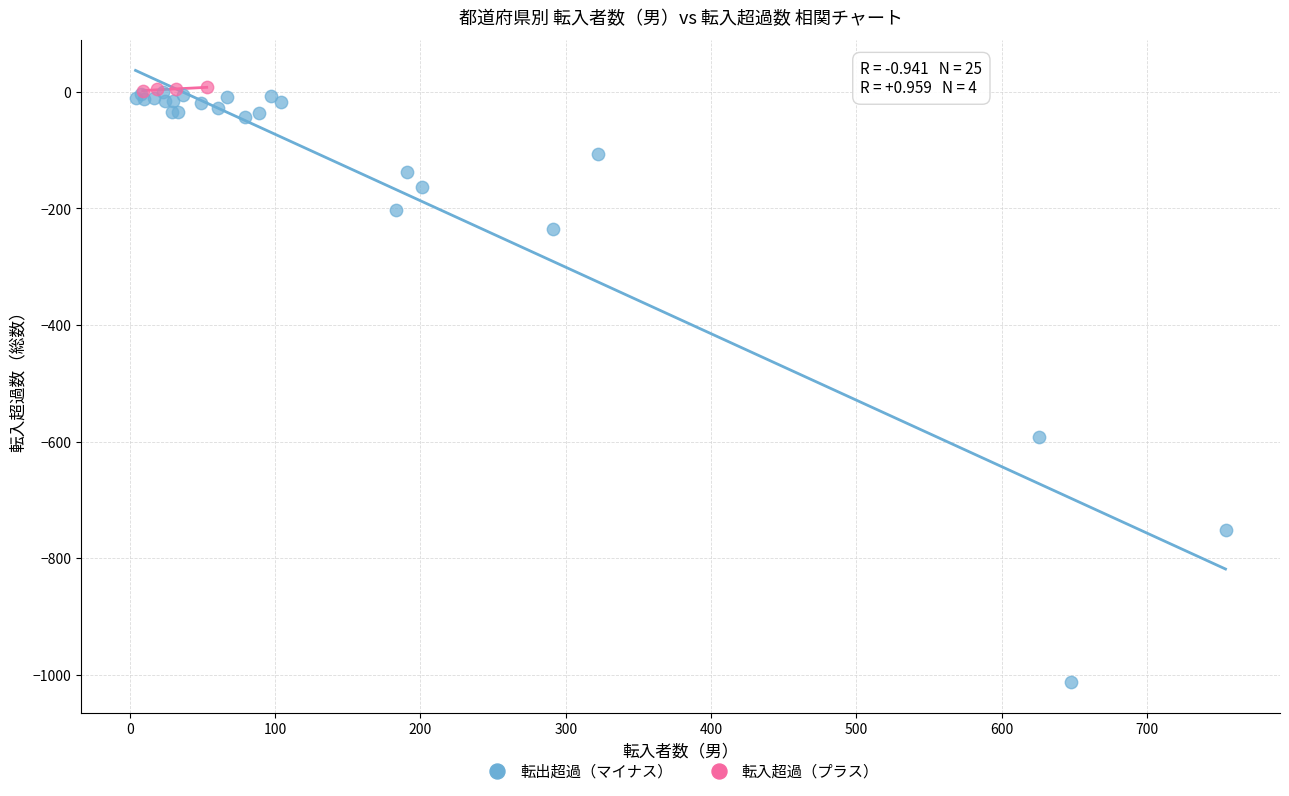

Which series contains the lowest Y value?

転出超過（マイナス）